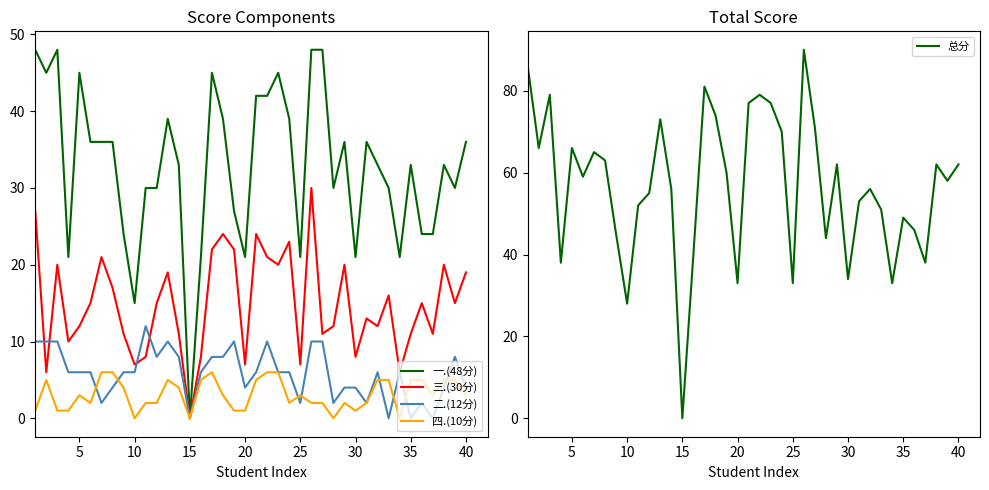

How many lines are shown in the chart?

5